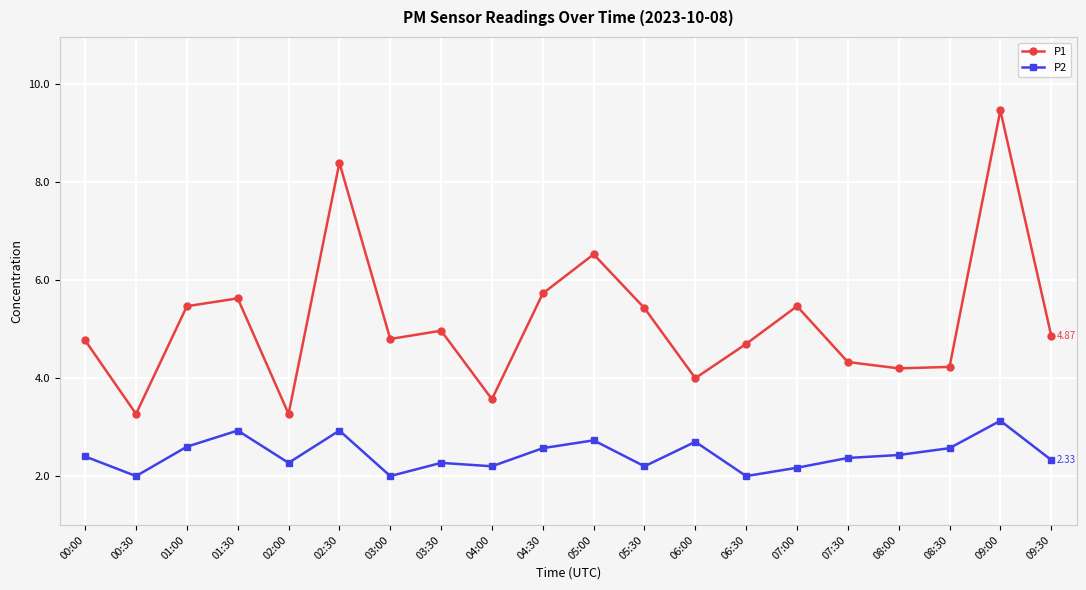

What value does the P1 series have at 09:30?

4.9